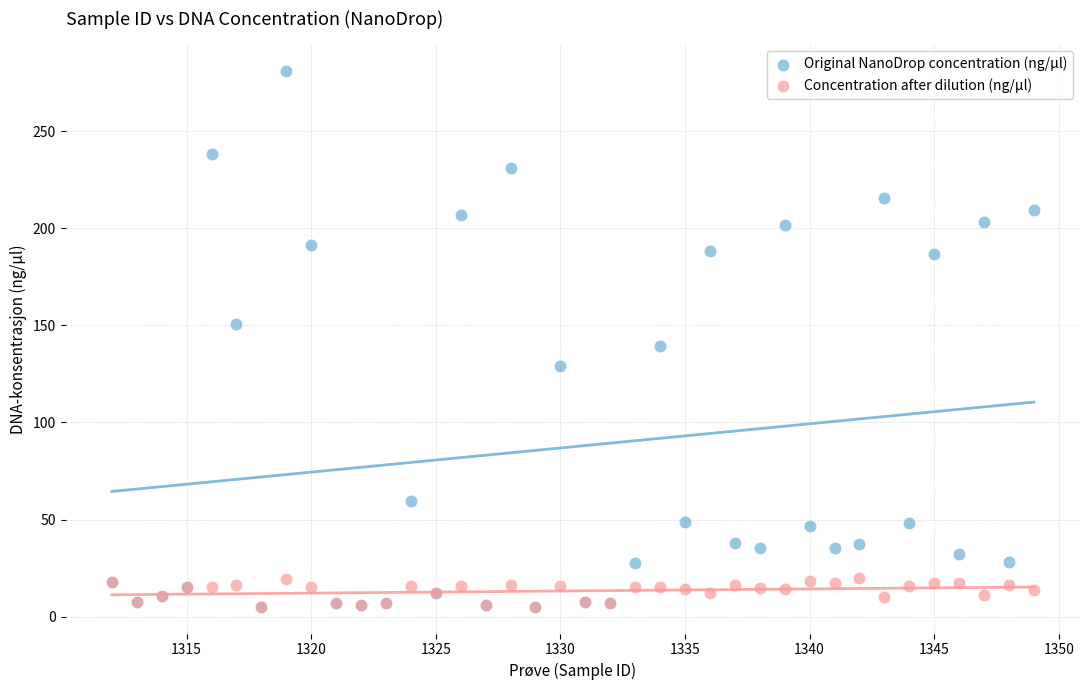

Which series reaches the maximum Y coordinate?

Original NanoDrop concentration (ng/μl)